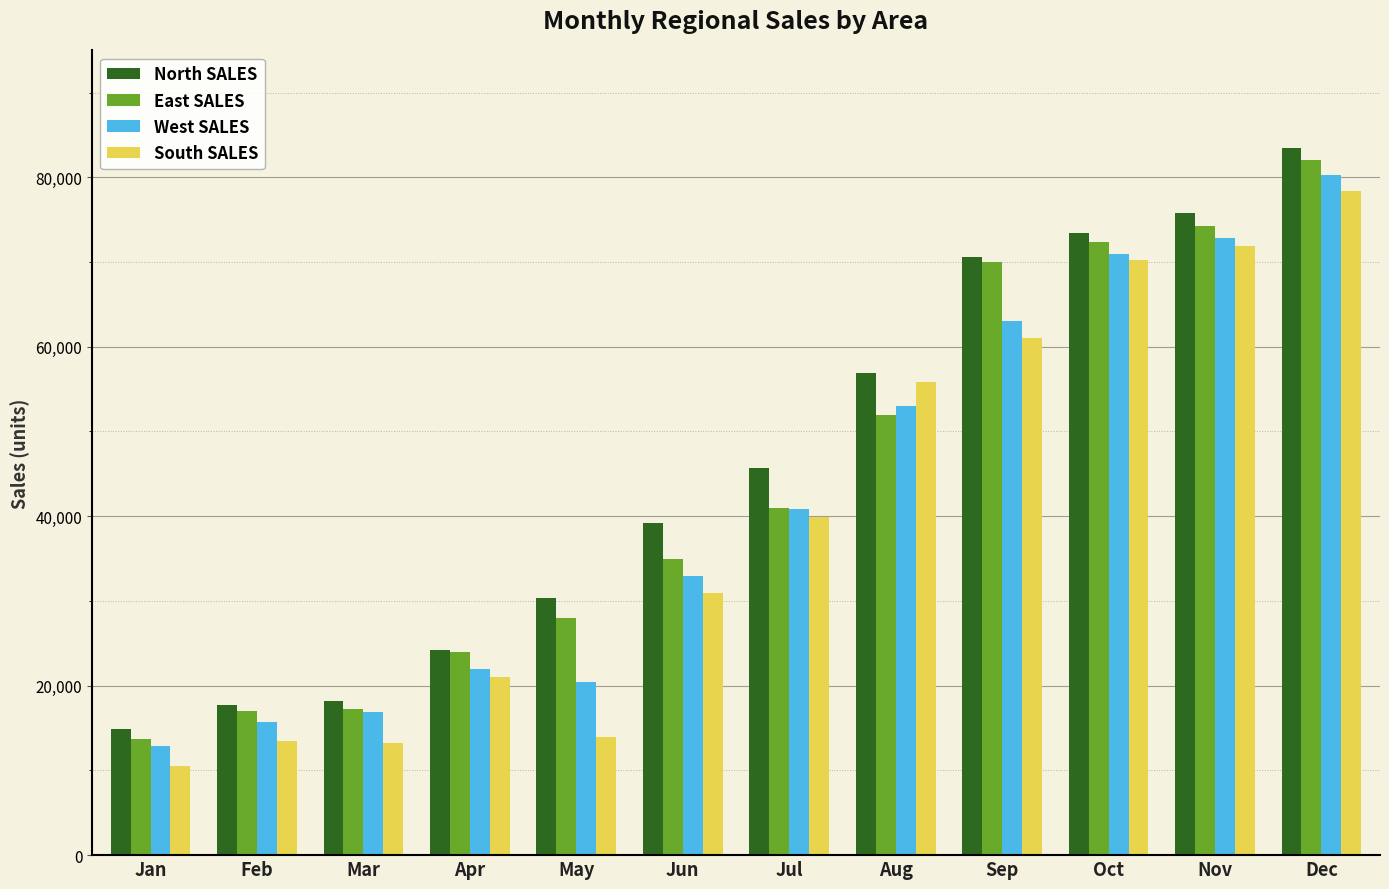

What is the spread (max minus min) of values at May?

16378